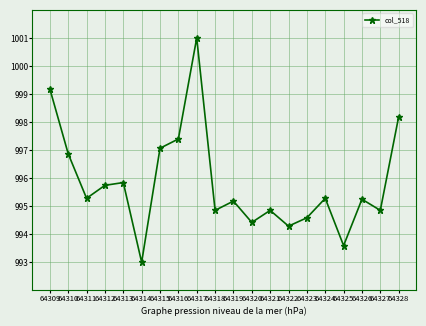

True or false: the data has more than 2 interior local peaks.

True